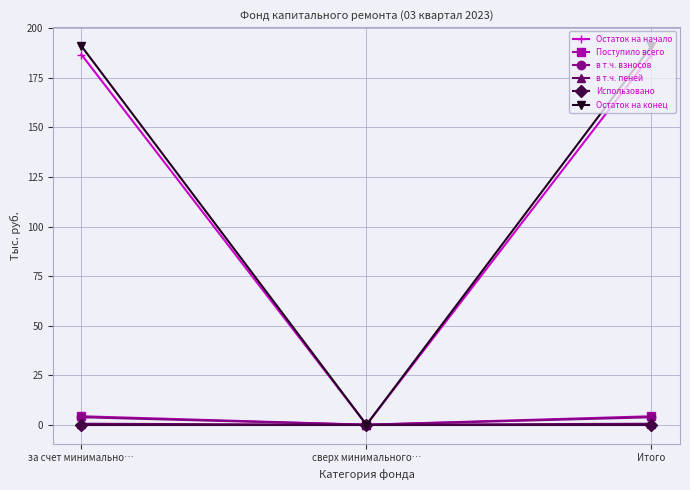

The Использовано series shows 0.0 at за счет минимально…. True or false?

True